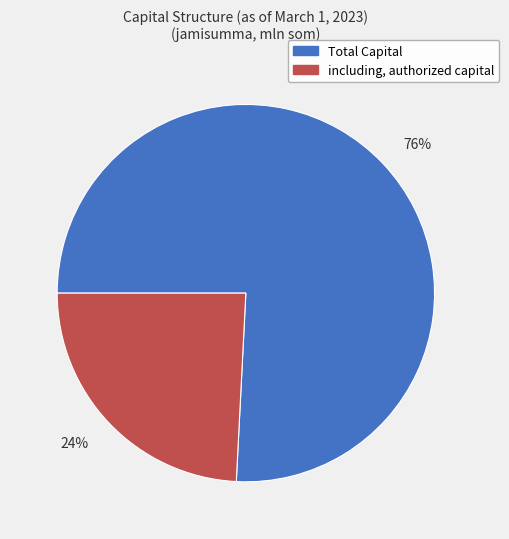

Rank the categories by value from lowest to highest.

including, authorized capital, Total Capital